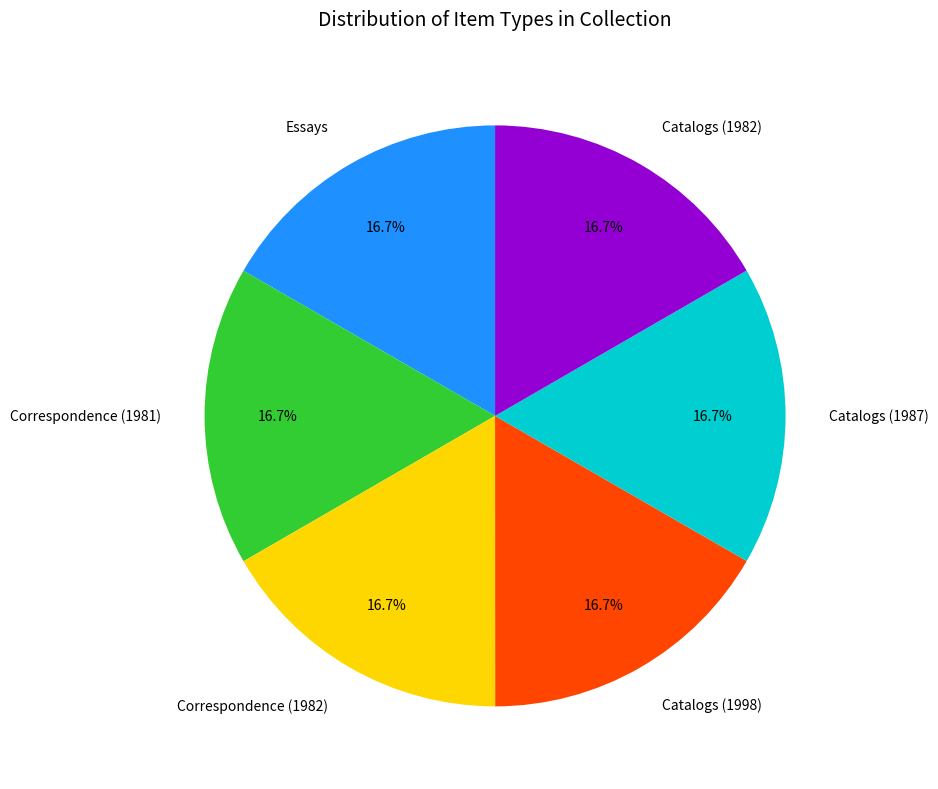

The Correspondence (1982) slice represents 25% of the pie. True or false?

False